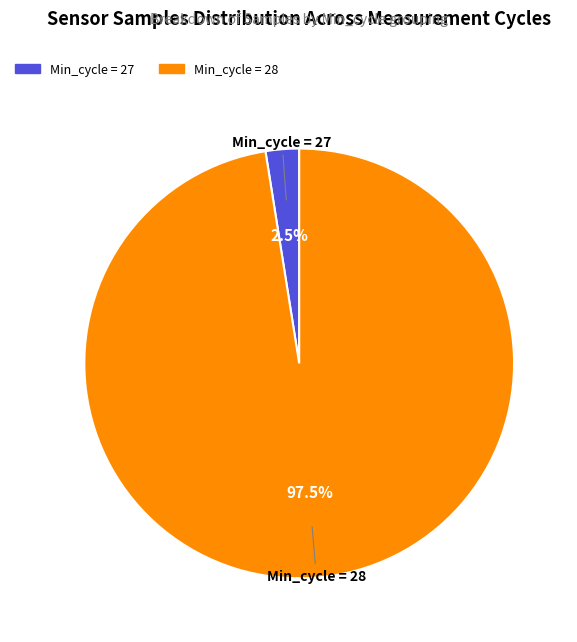

Rank the categories by value from lowest to highest.

Min_cycle = 27, Min_cycle = 28